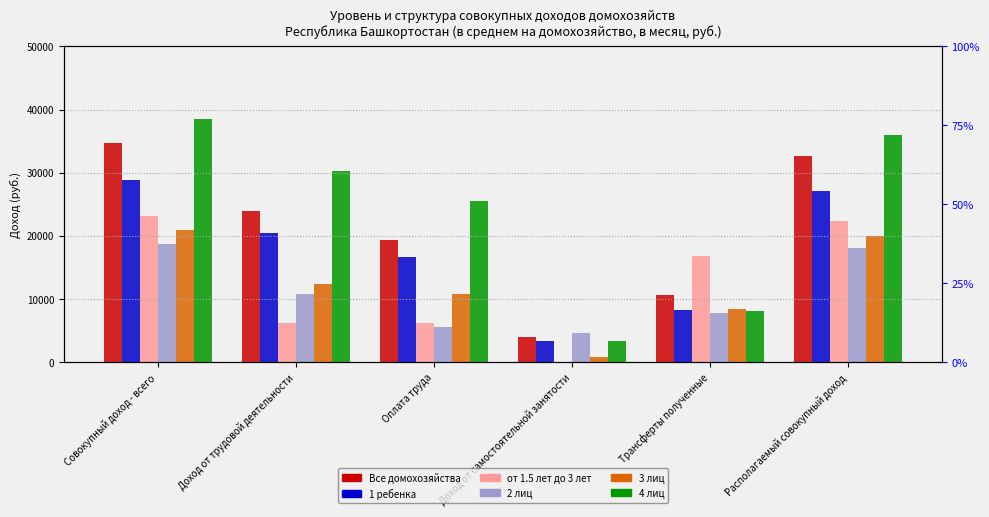

What is the label of the 3rd bar from the right?

Доход от самостоятельной занятости